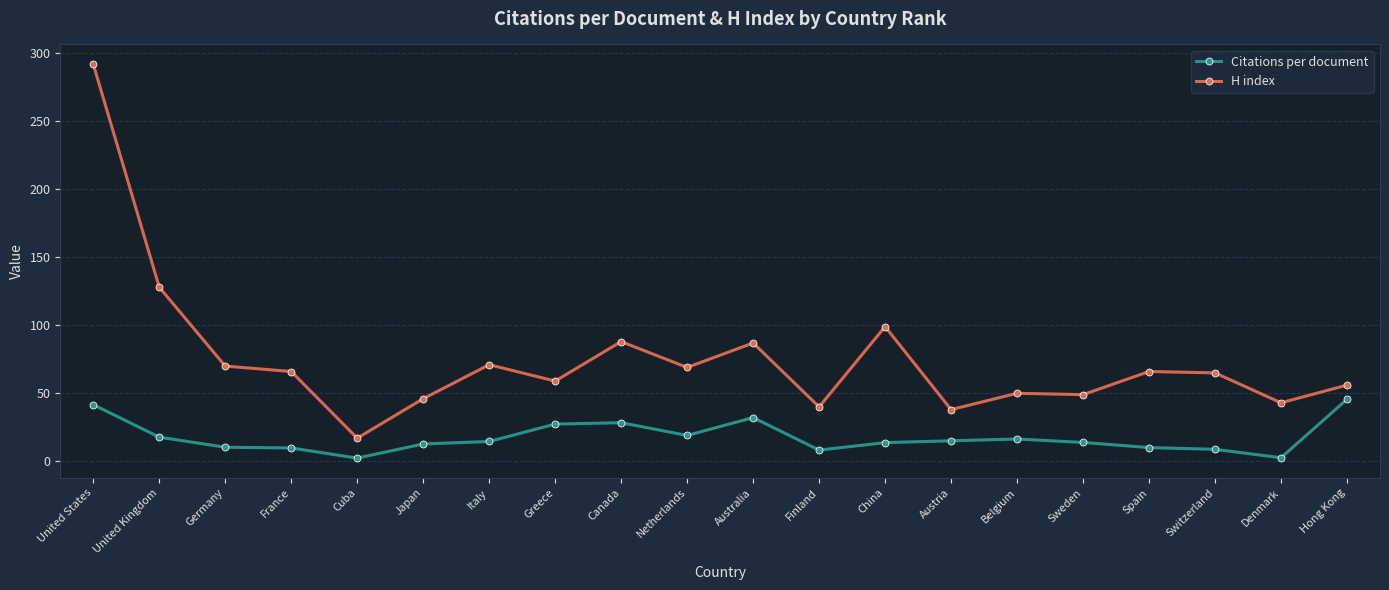

What is the difference between the H index values at China and Cuba?

82.0